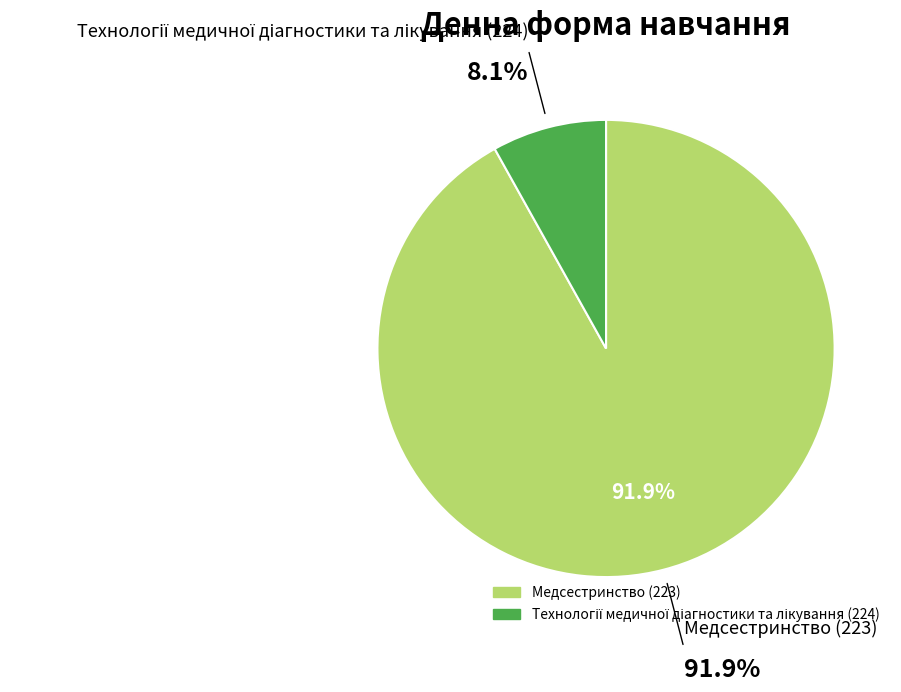

Does any single category account for the majority?

Yes